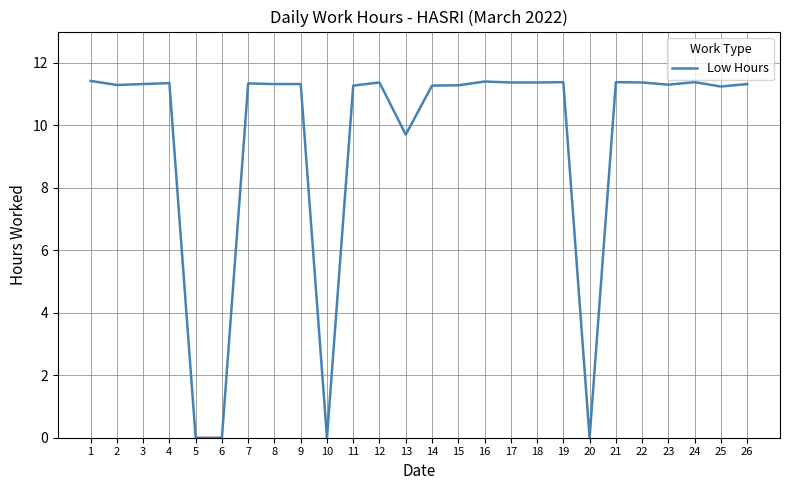

At which label is the value closest to 5?

13